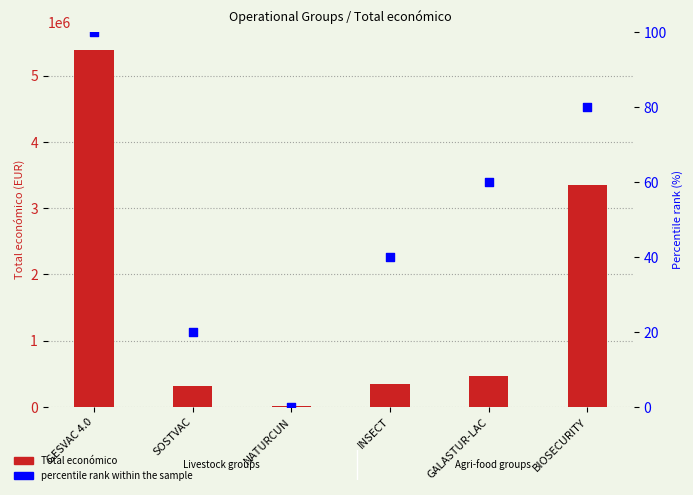

Which series contains the lowest Y value?

percentile rank within the sample